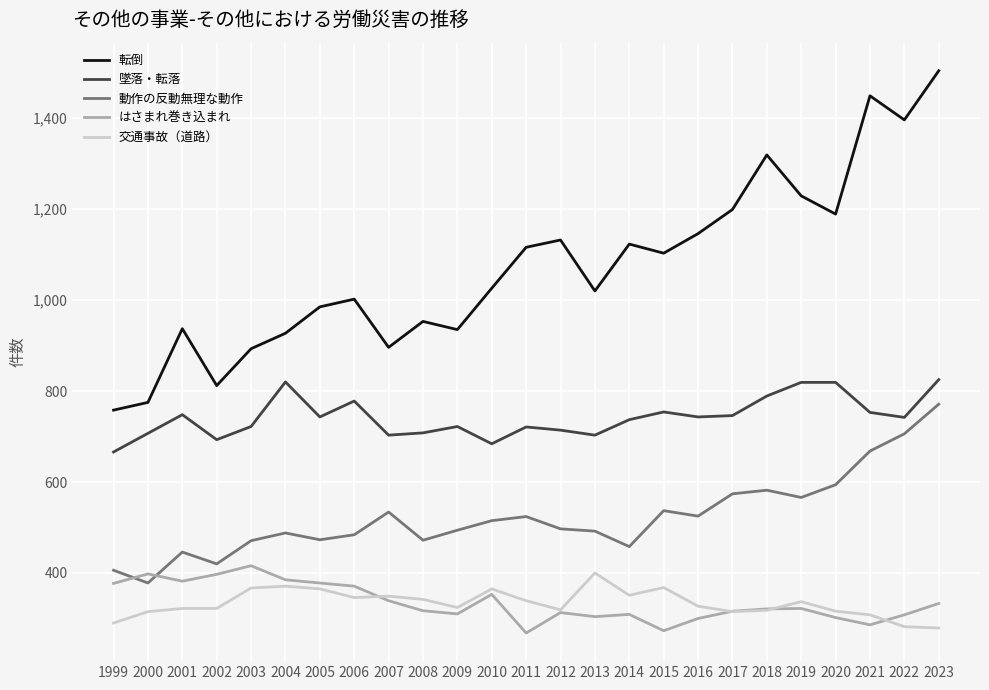

Between which two adjacent categories do 動作の反動無理な動作 and はさまれ巻き込まれ first intersect?

1999 and 2000